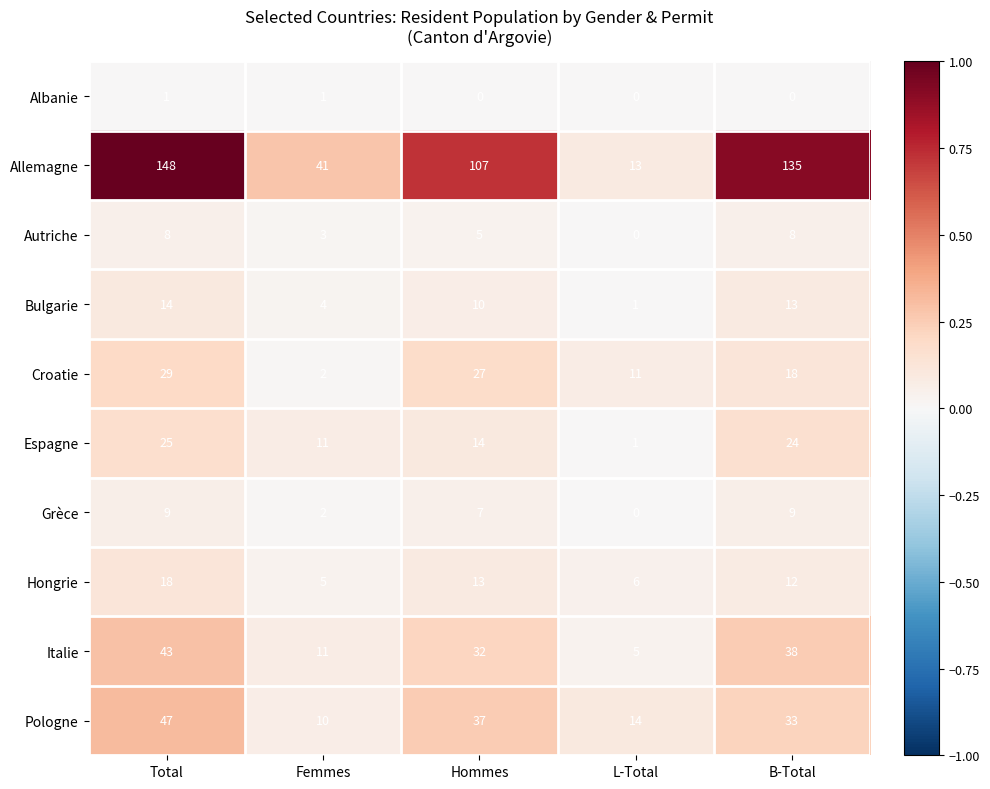

At which category is the sum across all series the highest?

Total